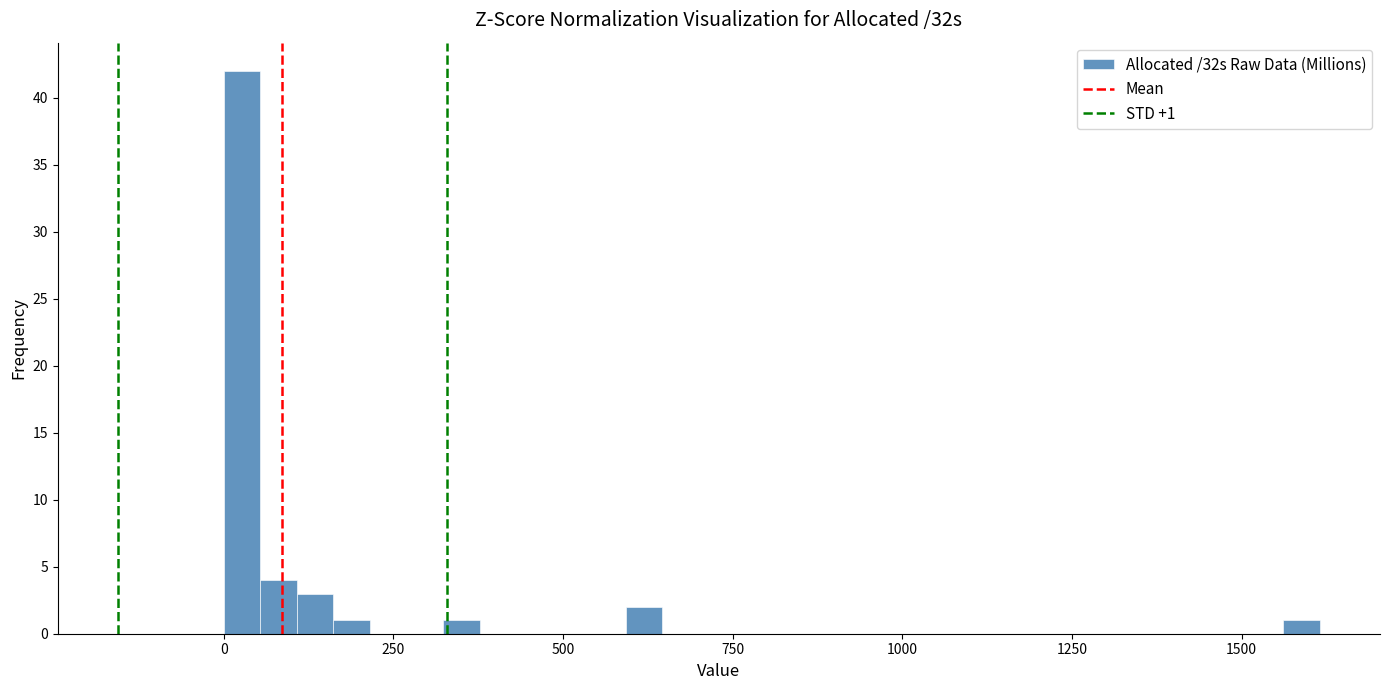

Read against the x-axis, roughly where is the centre of the tallest bar?

50